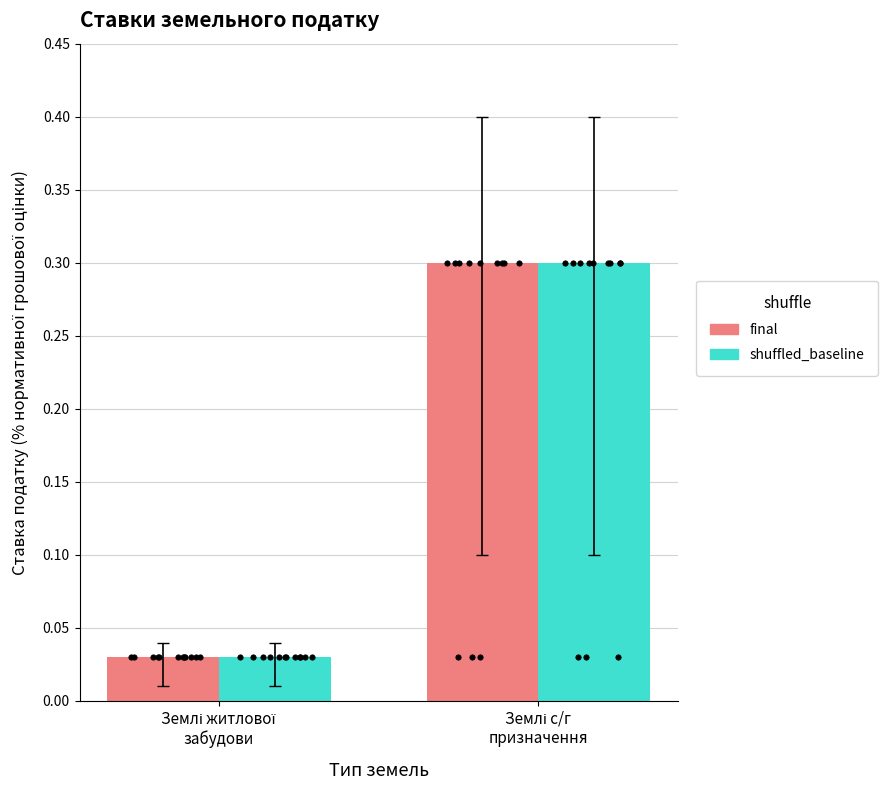

Which series contains the highest Y value?

final